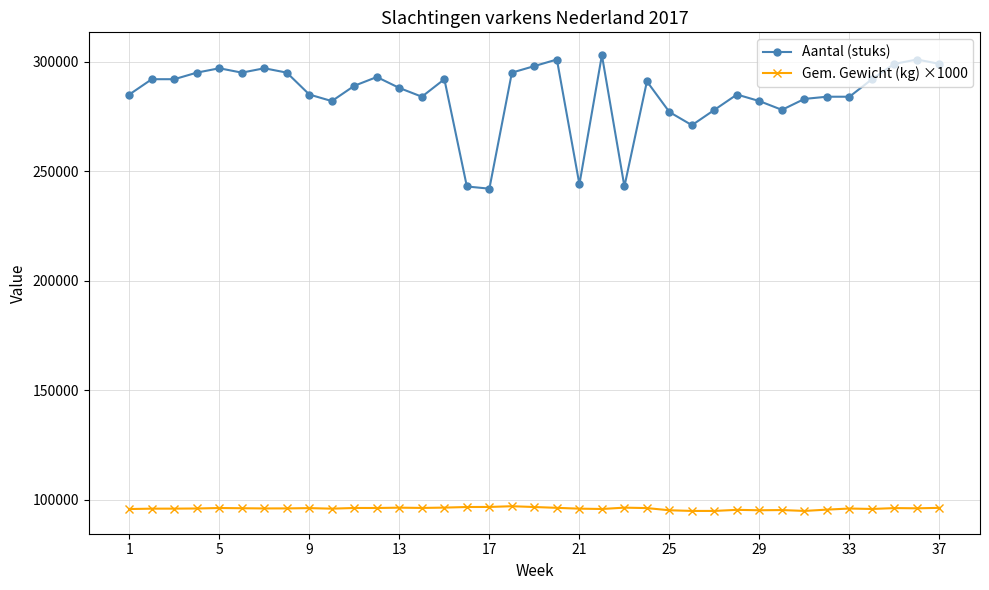

True or false: Gem. Gewicht (kg) ×1000 and Aantal (stuks) cross at least once.

False